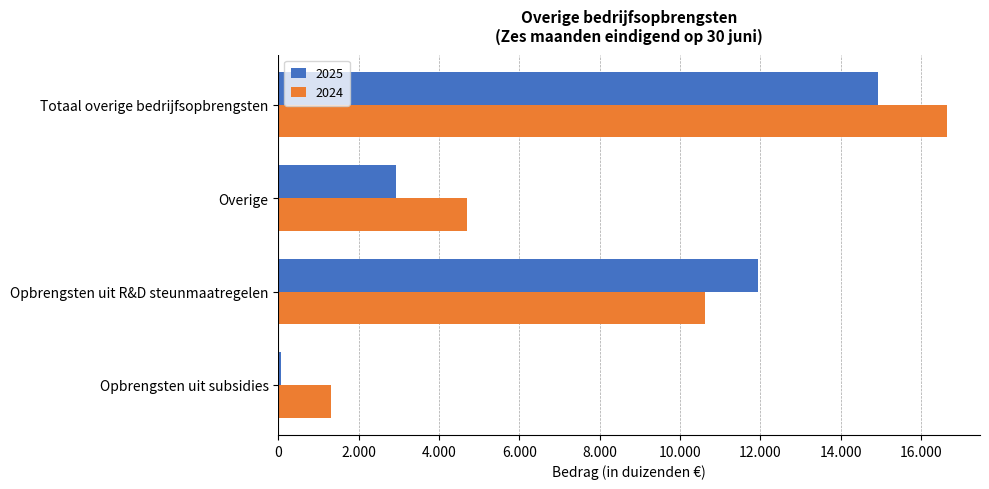

Where is 2025 nearest to the value 7494?

Opbrengsten uit R&D steunmaatregelen